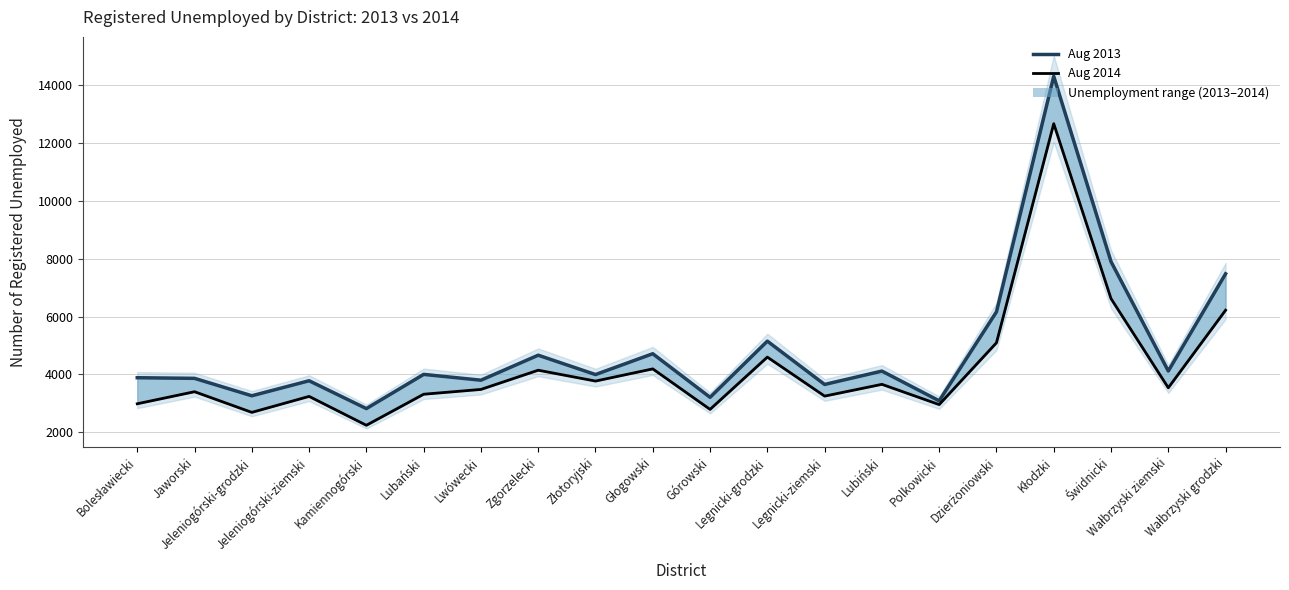

Which series has the largest range (max minus min)?

2013 (Aug)